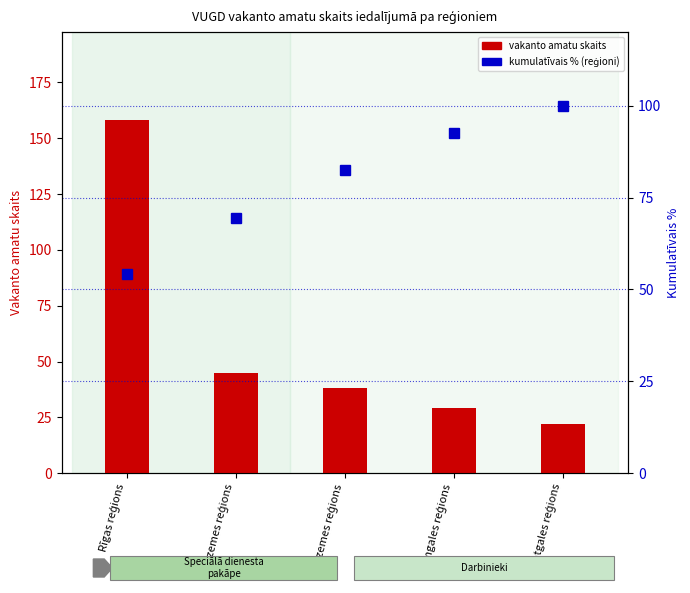

Reading left to right, what are all the values shown in this chart?

Amatpersona ar speciālo dienesta pakāpi: 158.0	45.0	38.0	29.0	22.0
Kumulatīvais %: 54.1	69.5	82.5	92.5	100.0